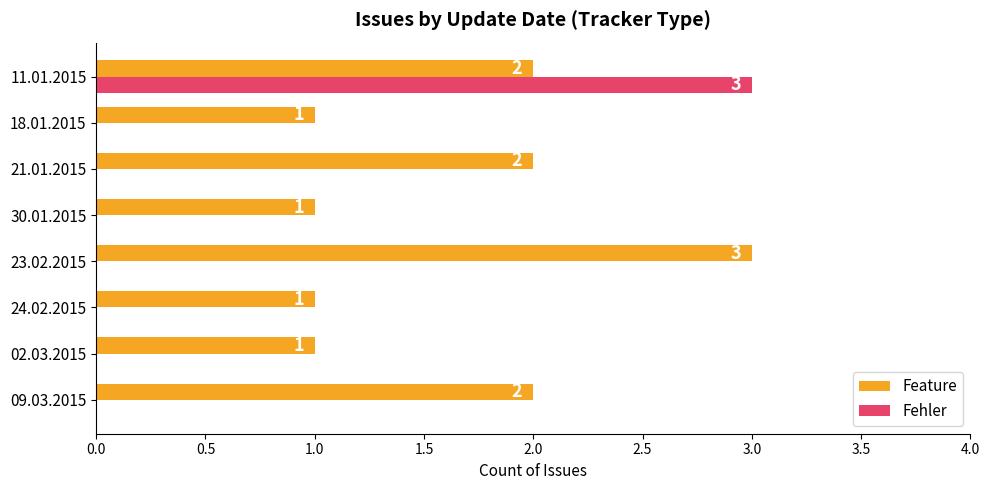

The Feature series shows 2 at 21.01.2015. True or false?

True